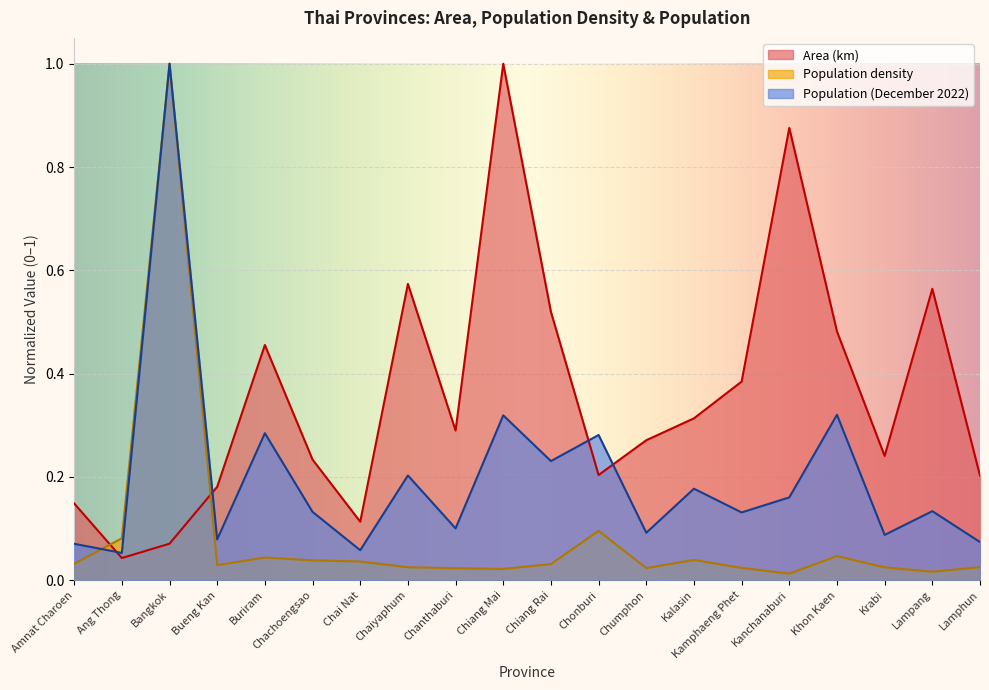

What is the difference between the second highest and minimum values in the Population density series?

0.1